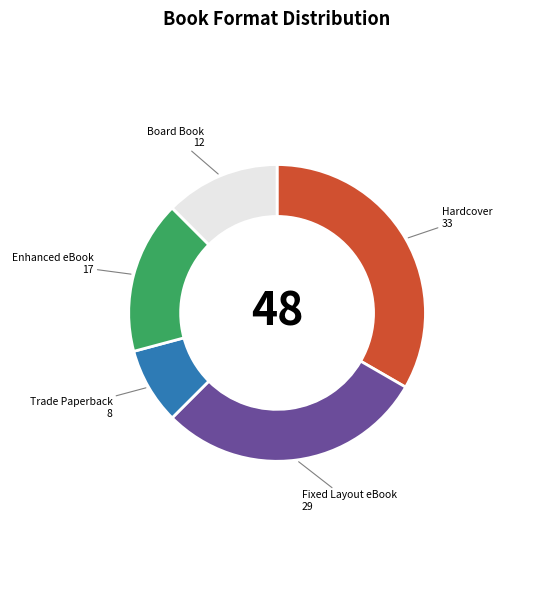

Is the sum of Fixed Layout eBook and Board Book greater than half?

No